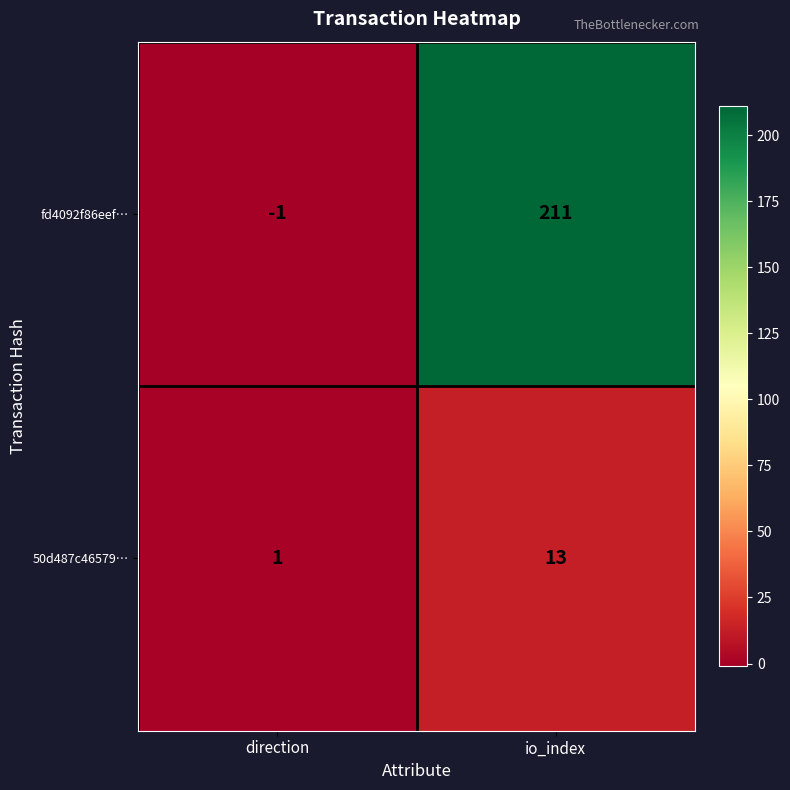

What is the average value of the 50d487c46579… series?

7